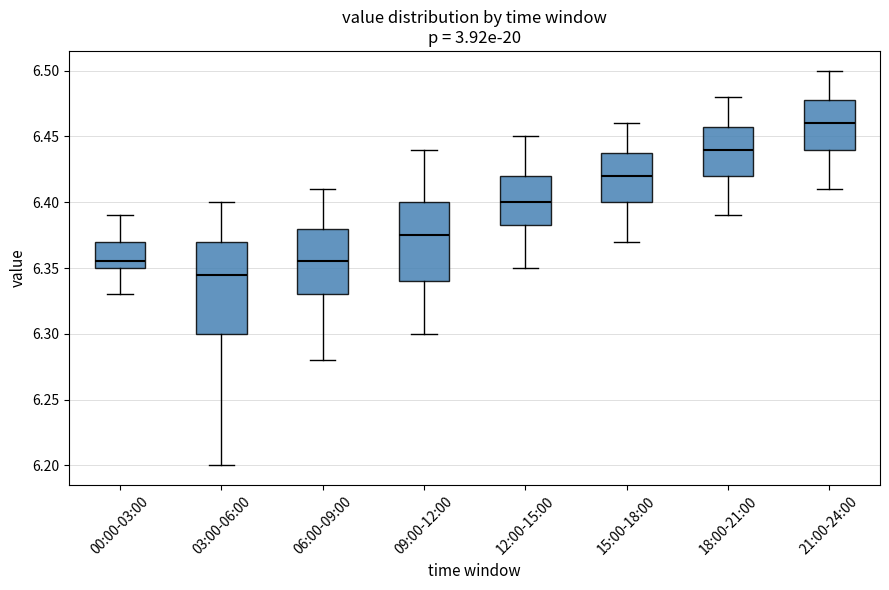

Reading left to right, transcribe this box plot: for each box, give where its median line is, the range the box spans, and where its two whiskers end, as read against the y-axis. The values are not printed on the chart, so give them approximately, as read against the axis.

00:00-03:00: median 6.355, box 6.350 to 6.370, whiskers 6.330 to 6.390
03:00-06:00: median 6.345, box 6.300 to 6.370, whiskers 6.200 to 6.400
06:00-09:00: median 6.355, box 6.330 to 6.380, whiskers 6.280 to 6.410
09:00-12:00: median 6.375, box 6.340 to 6.400, whiskers 6.300 to 6.440
12:00-15:00: median 6.400, box 6.385 to 6.420, whiskers 6.350 to 6.450
15:00-18:00: median 6.420, box 6.400 to 6.440, whiskers 6.370 to 6.460
18:00-21:00: median 6.440, box 6.420 to 6.460, whiskers 6.390 to 6.480
21:00-24:00: median 6.460, box 6.440 to 6.480, whiskers 6.410 to 6.500